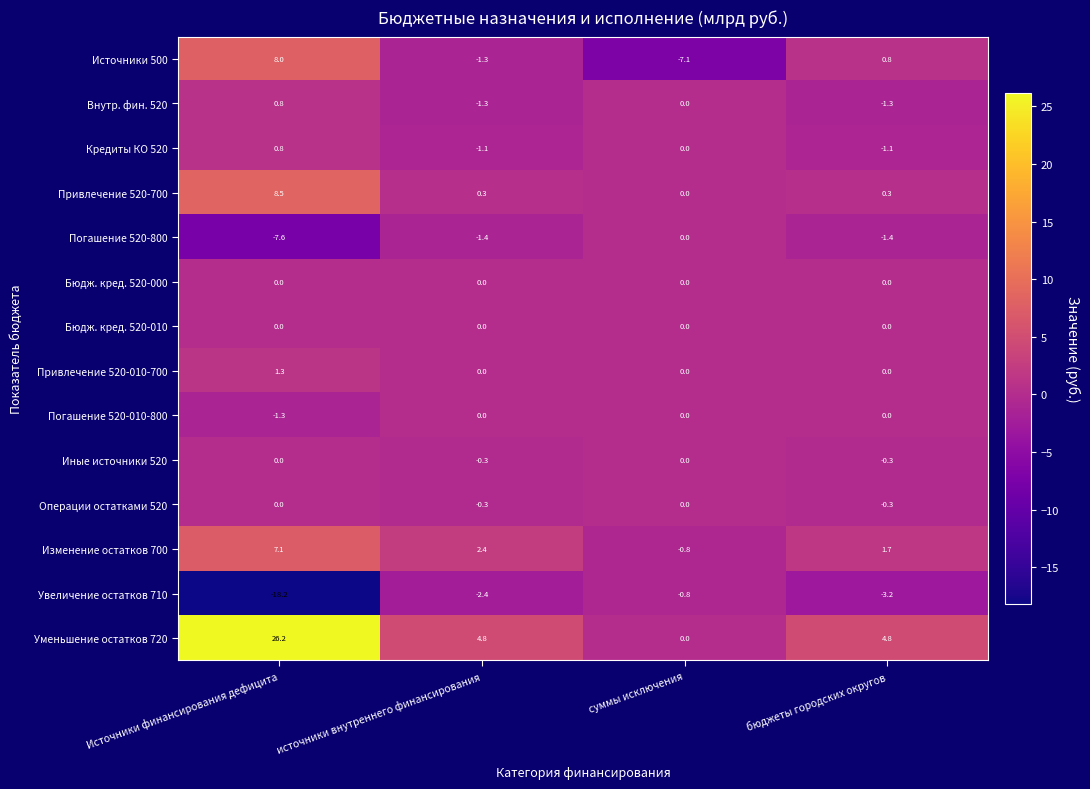

Which series changed the most between Источники финансирования дефицита and бюджеты городских округов?

Уменьшение остатков 720